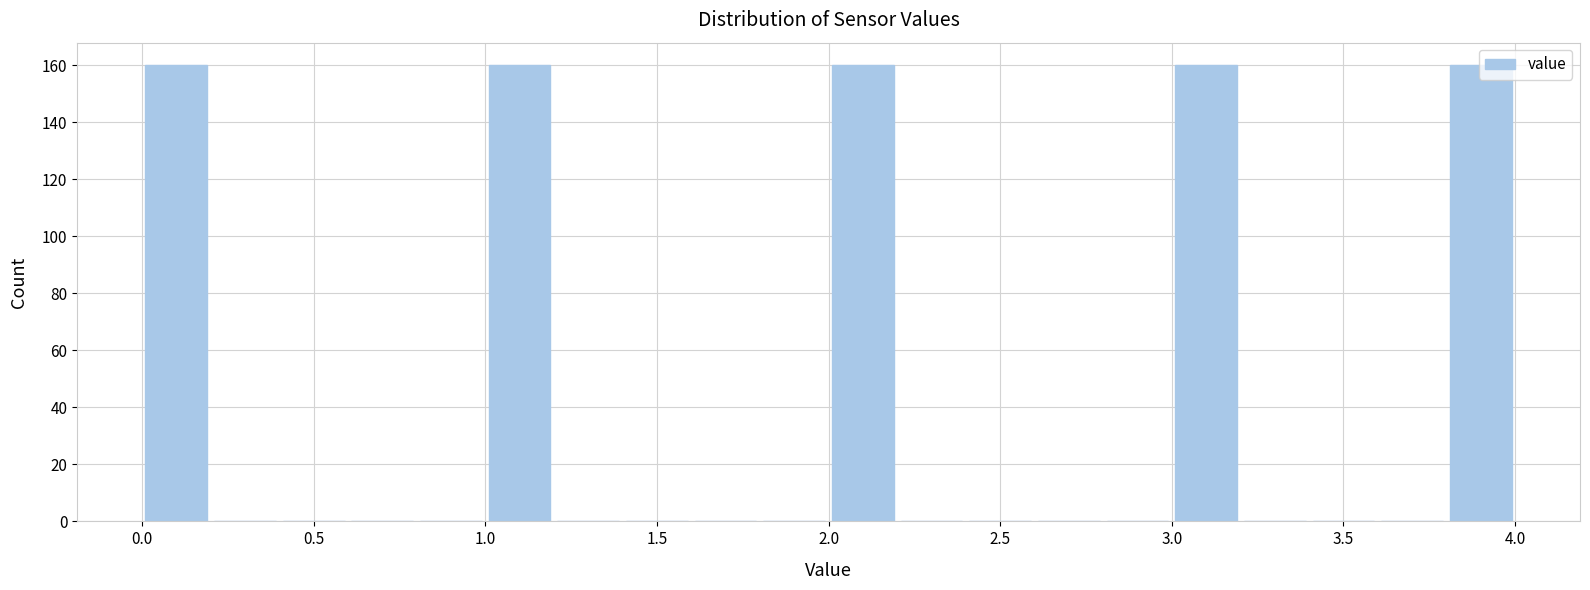

What is the height of the bar covering 0.0 to 0.2 on the x-axis? The values are not printed on the chart, so give them approximately, as read against the axis.

160